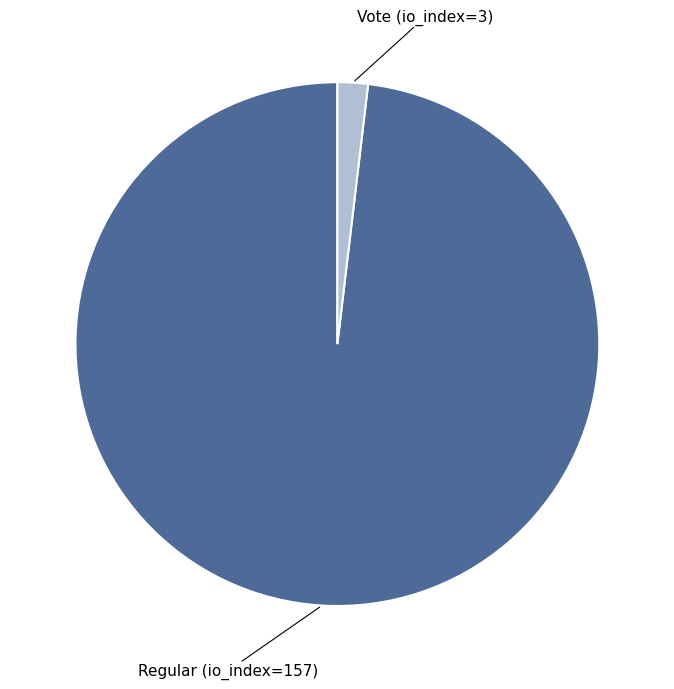

How many slices are in this pie chart?

2